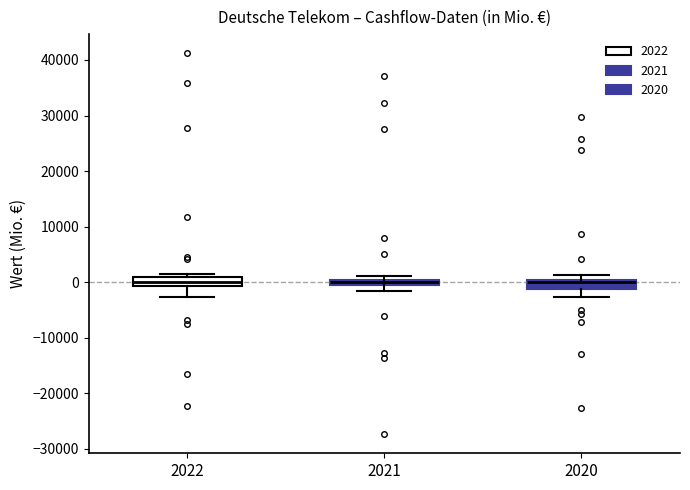

Where does the median line of the box at x = 2022 sit on the y-axis? The values are not printed on the chart, so give them approximately, as read against the axis.

0